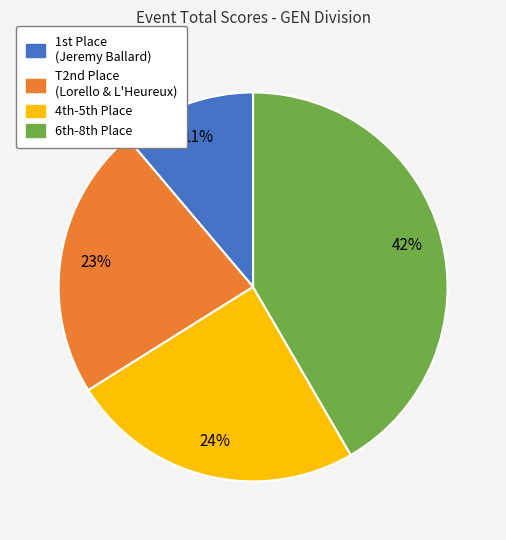

To the nearest percent, what is the average slice percentage?

25%